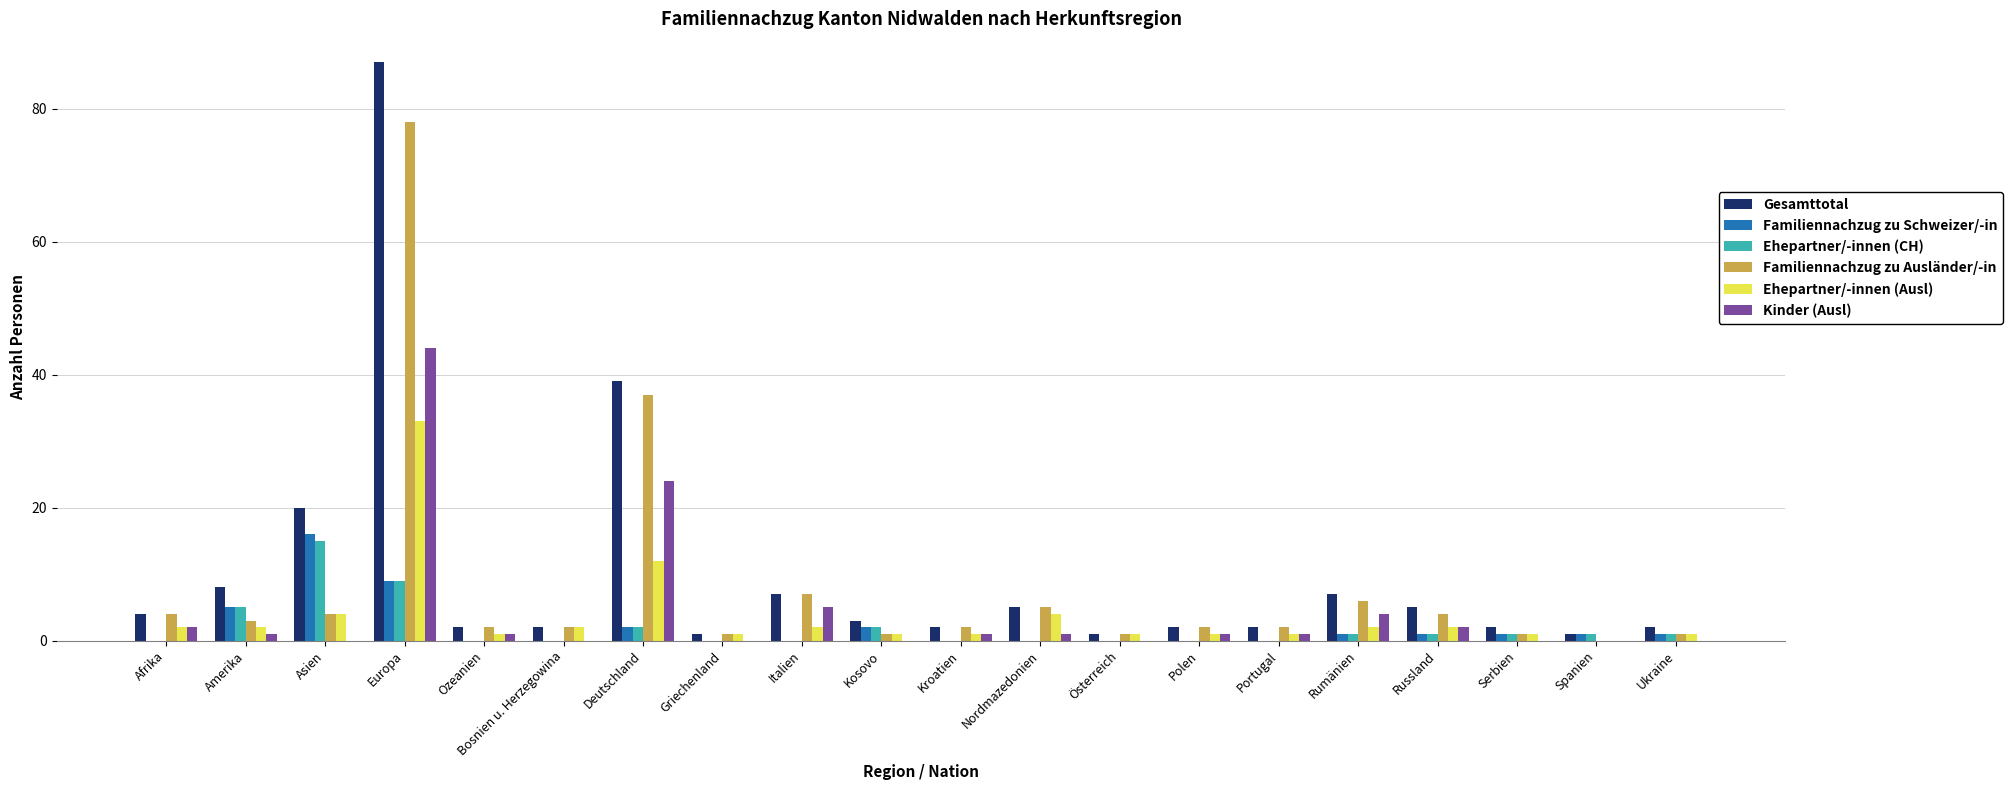

What is the greatest value displayed?

87